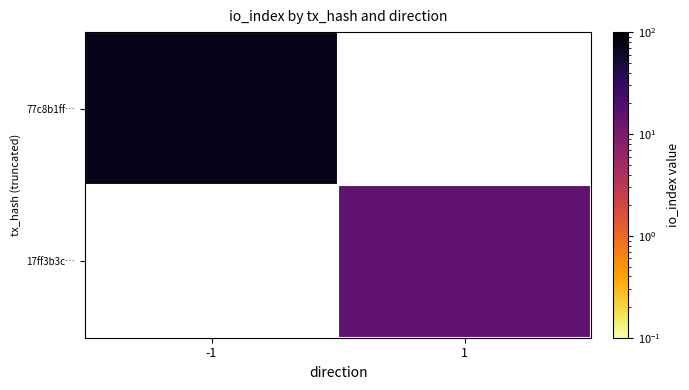

Count the number of data series in this chart.

2